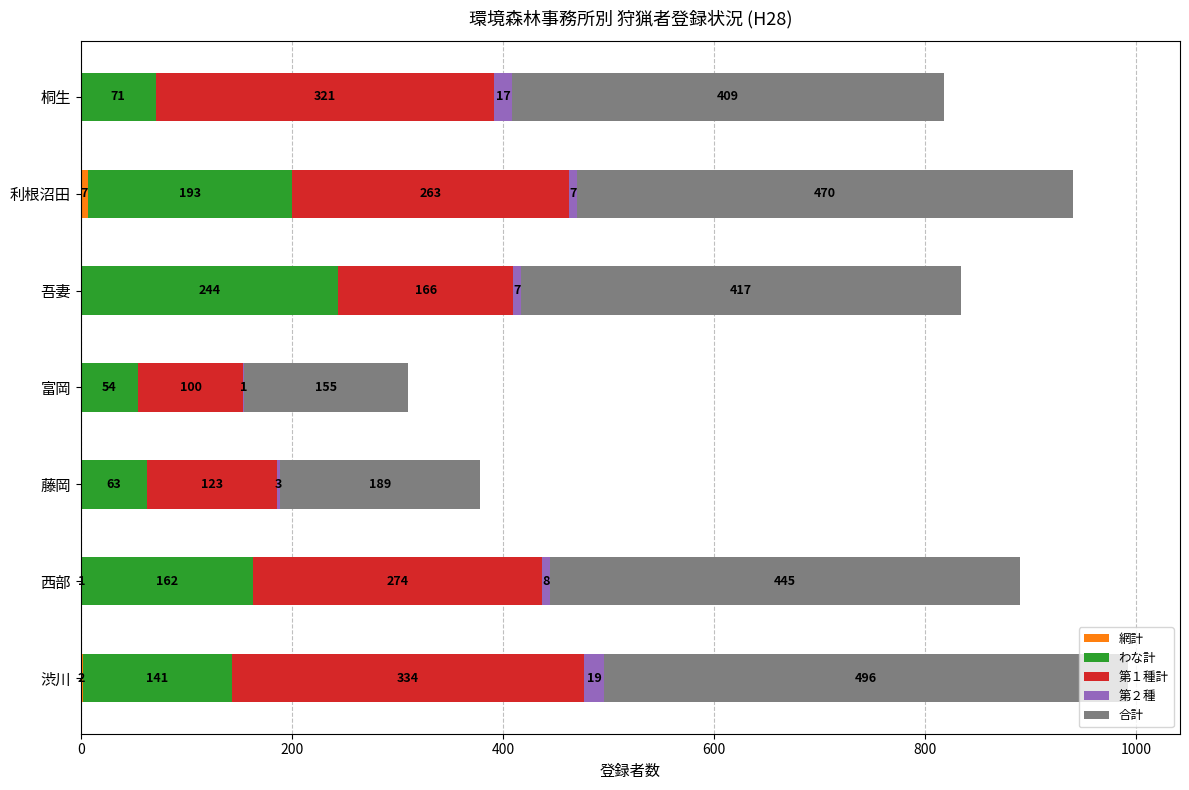

At which category is the sum across all series the highest?

渋川